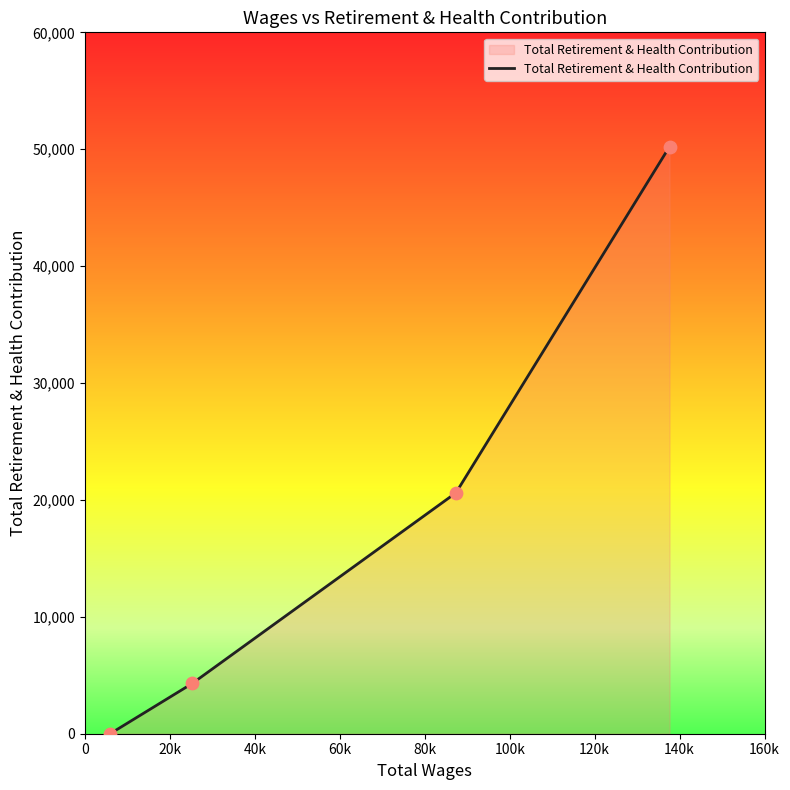

What is the average value?

18784